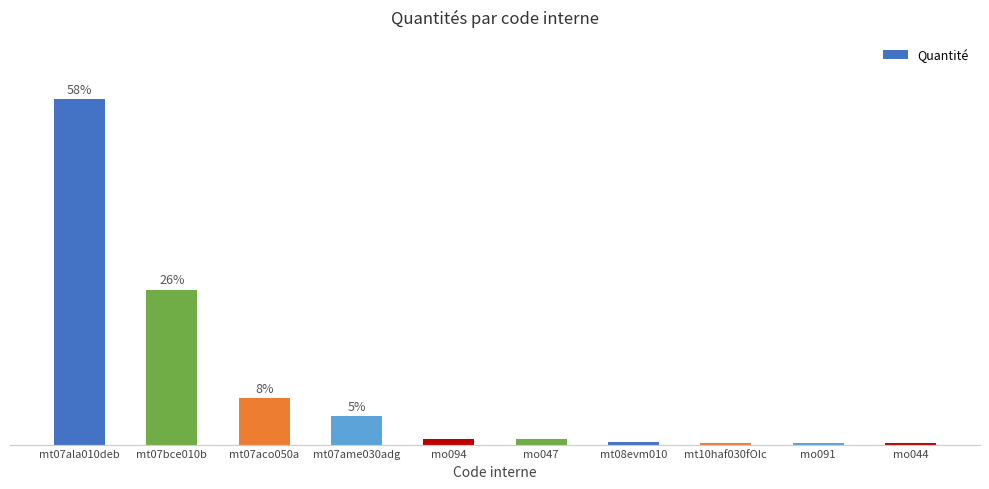

How many distinct data groups are displayed?

1